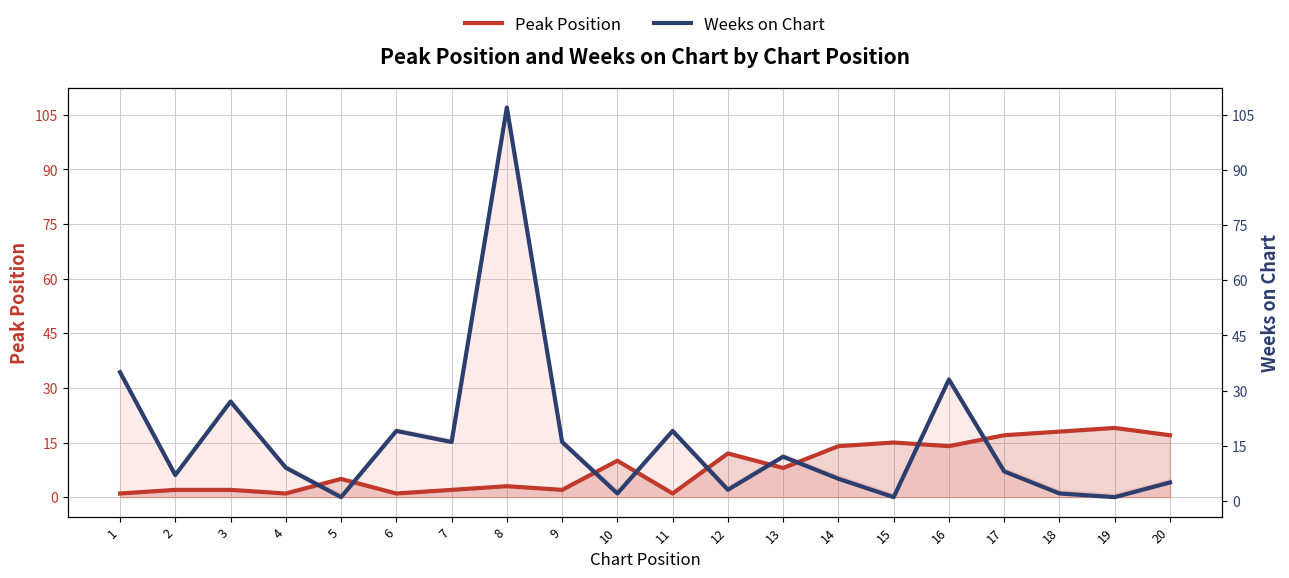

Reading left to right, what are all the values shown in this chart?

Peak Position: 1=1	2=2	3=2	4=1	5=5	6=1	7=2	8=3	9=2	10=10	11=1	12=12	13=8	14=14	15=15	16=14	17=17	18=18	19=19	20=17
Weeks on Chart: 1=35	2=7	3=27	4=9	5=1	6=19	7=16	8=107	9=16	10=2	11=19	12=3	13=12	14=6	15=1	16=33	17=8	18=2	19=1	20=5